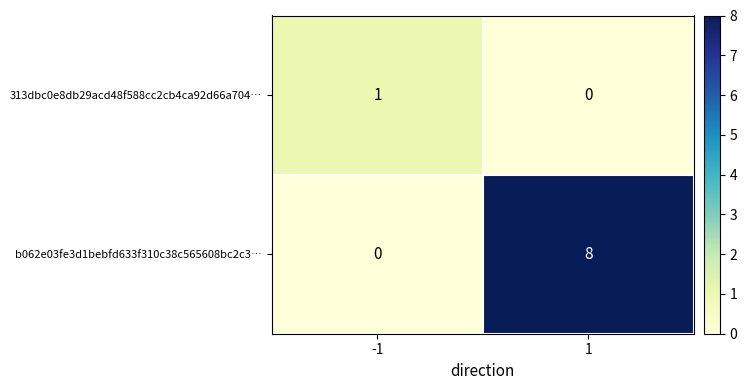

Is it true that b062e03fe3d1bebfd633f310c38c565608bc2c3… equals 8 at 1?

True